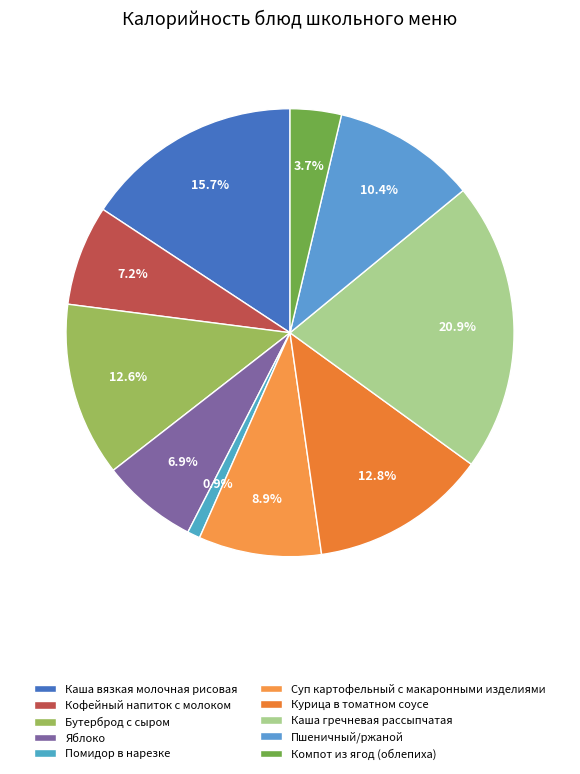

Which category has the smallest portion of the pie?

Помидор в нарезке